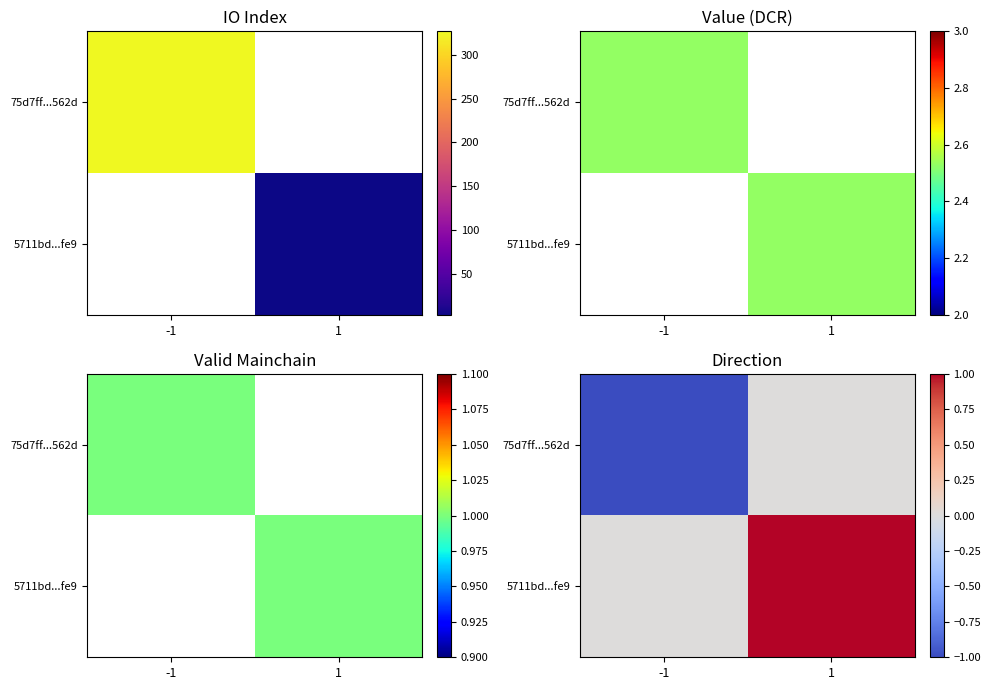

How many 75d7ff...562d values are between -1 and 0?

2